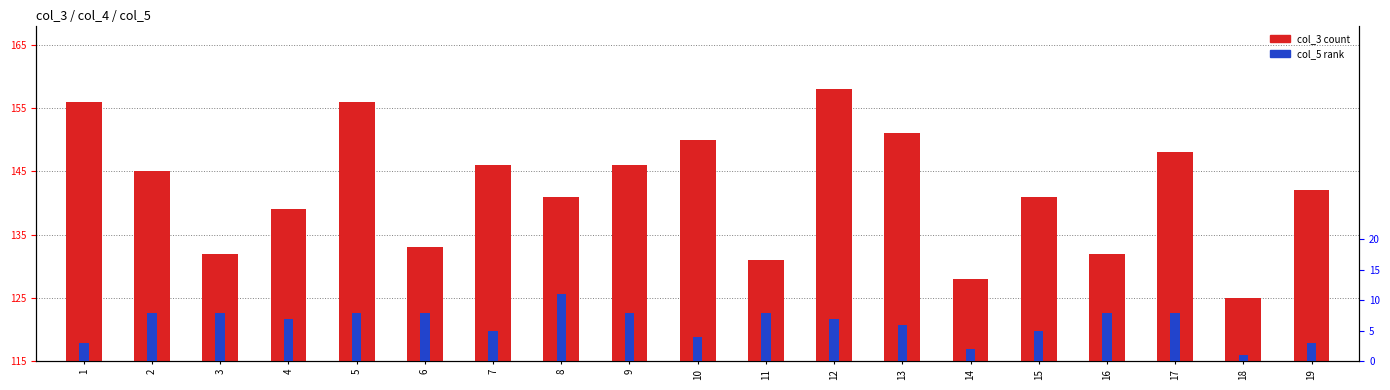

Is it true that col_5 (rank) equals 6 at 13?

True